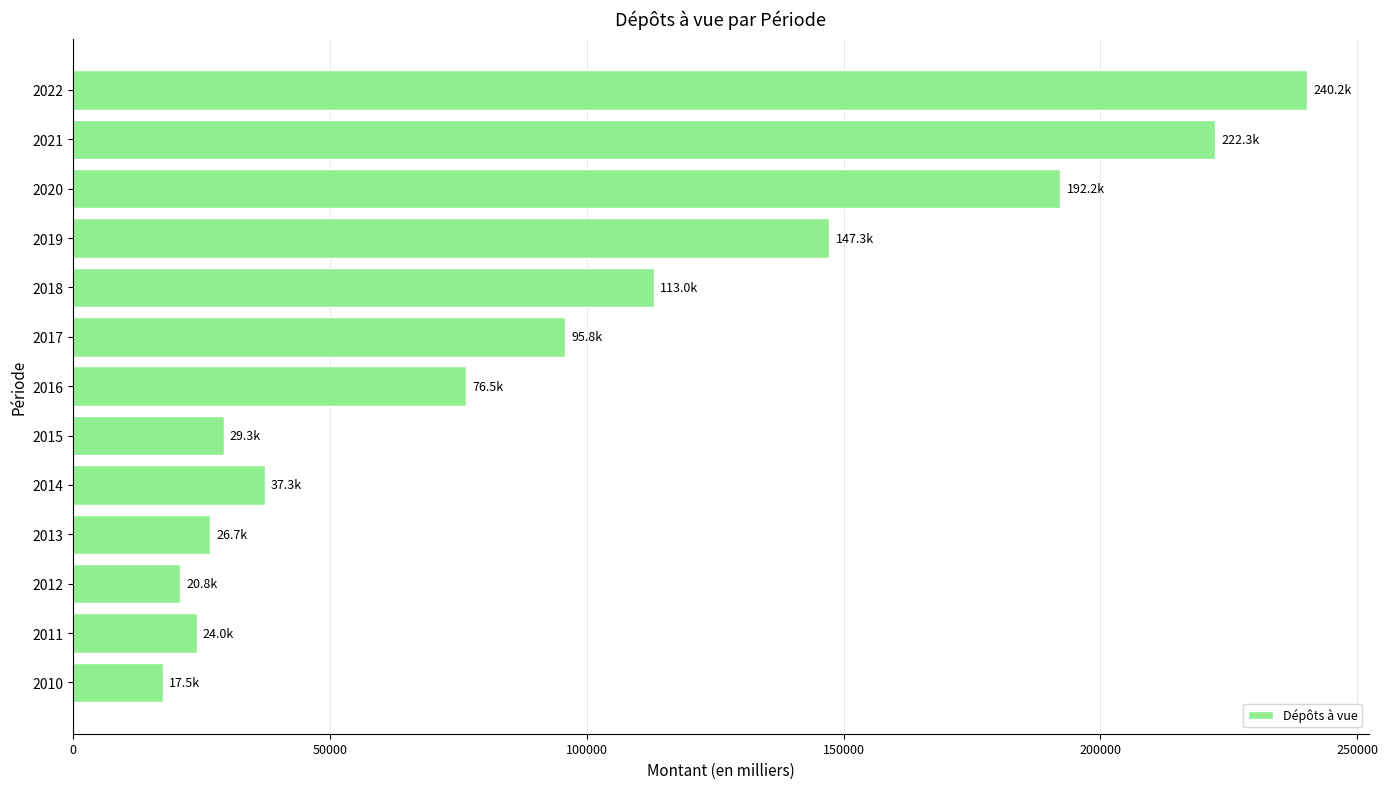

The value at 2021 is 326383.2. True or false?

False